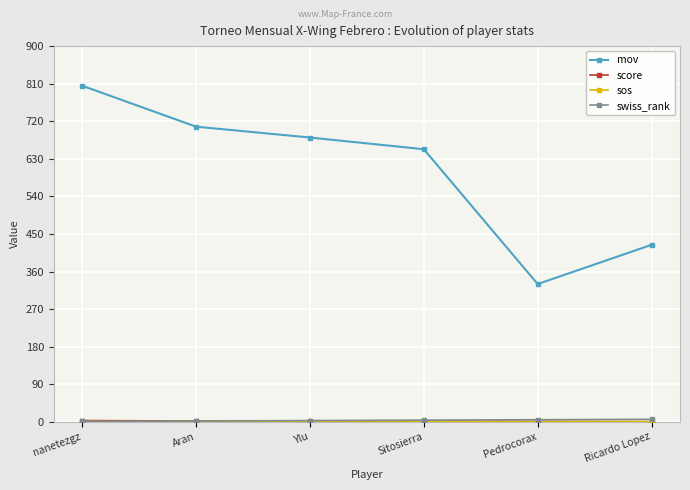

What is the label of the 2nd point from the right?

Pedrocorax